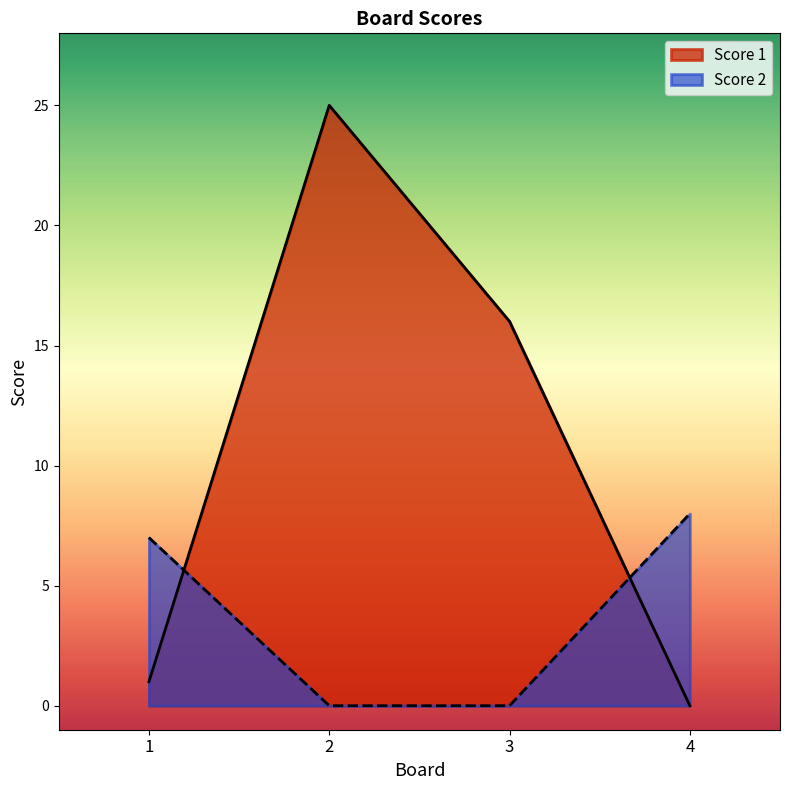

How many data points in Score 2 are above 7?

1